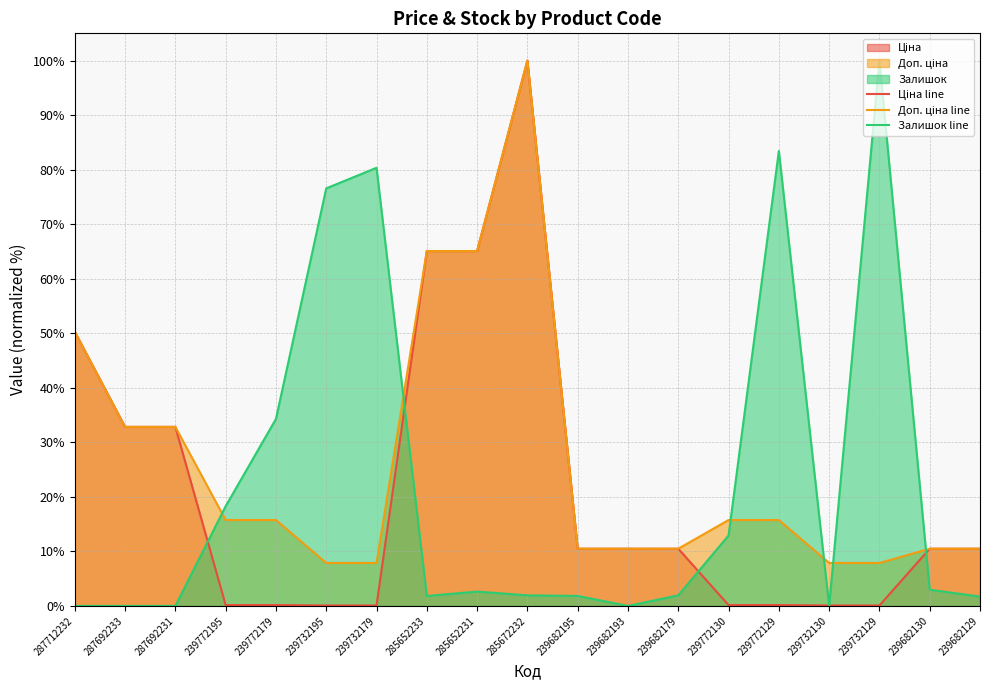

What are all the series names shown in the legend?

Ціна line, Доп. ціна line, Залишок line